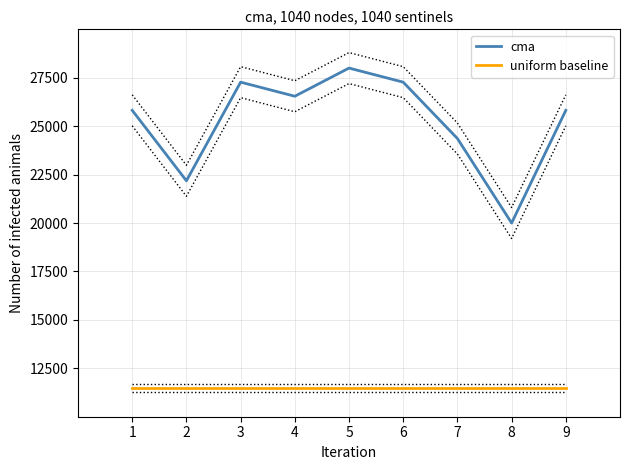

Rank the series by their maximum value, from lowest to highest.

uniform baseline, cma